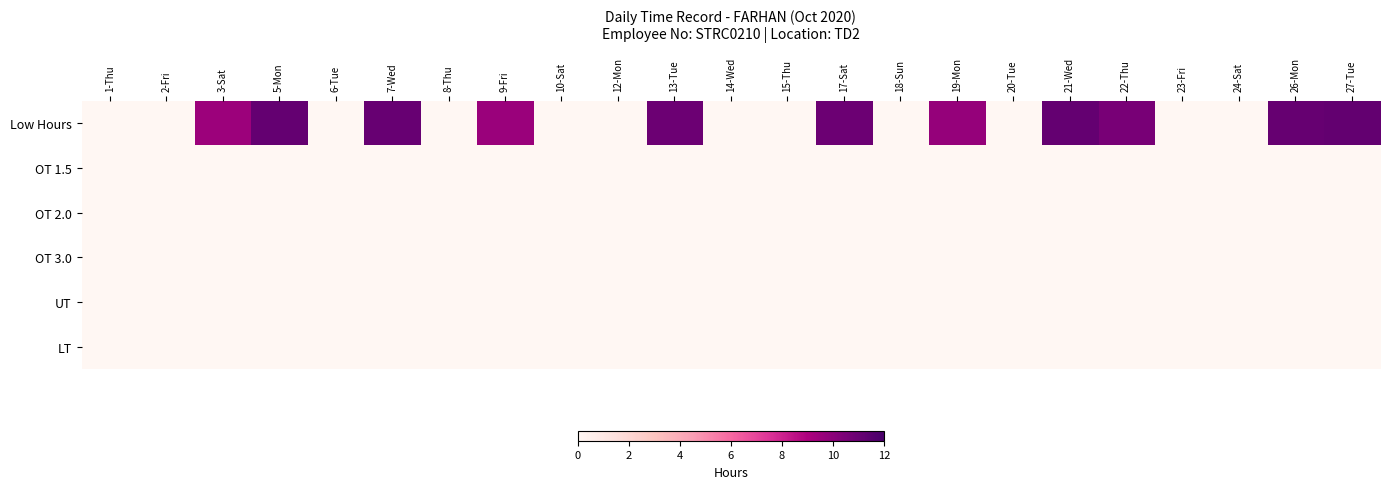

Which series has the largest total across all categories?

Low Hours